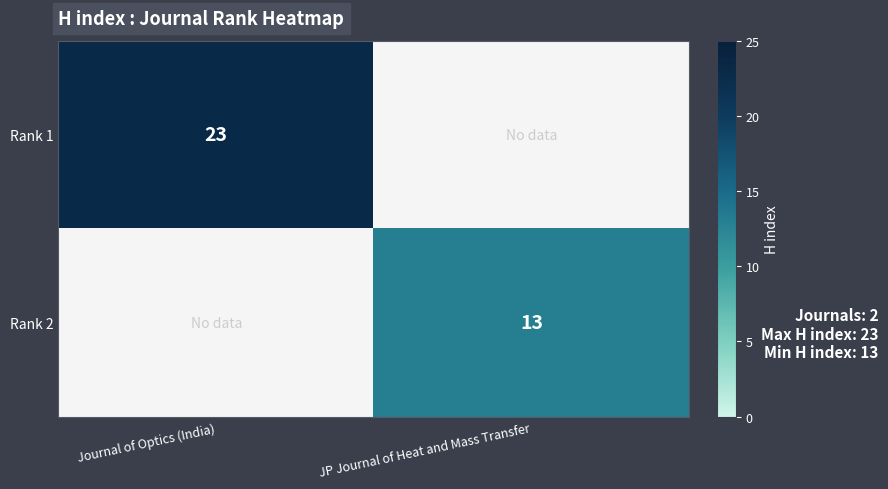

The value of Rank 2 at JP Journal of Heat and Mass Transfer is 19.7. True or false?

False